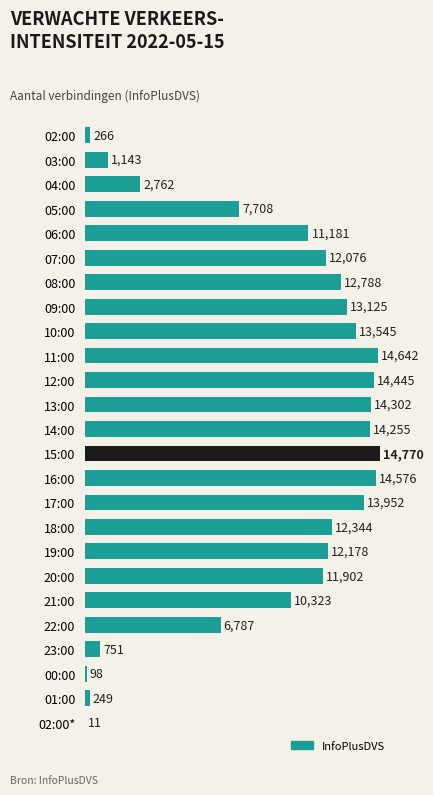

Which label corresponds to the largest value in the chart?

15:00